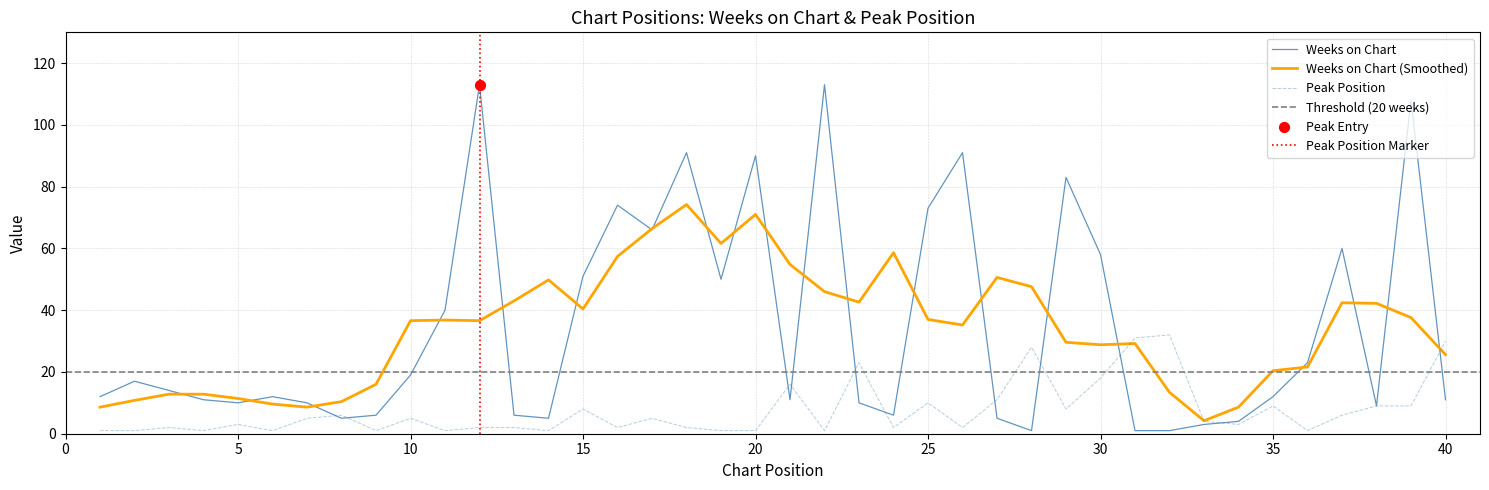

Which series contains the lowest Y value?

Weeks on Chart